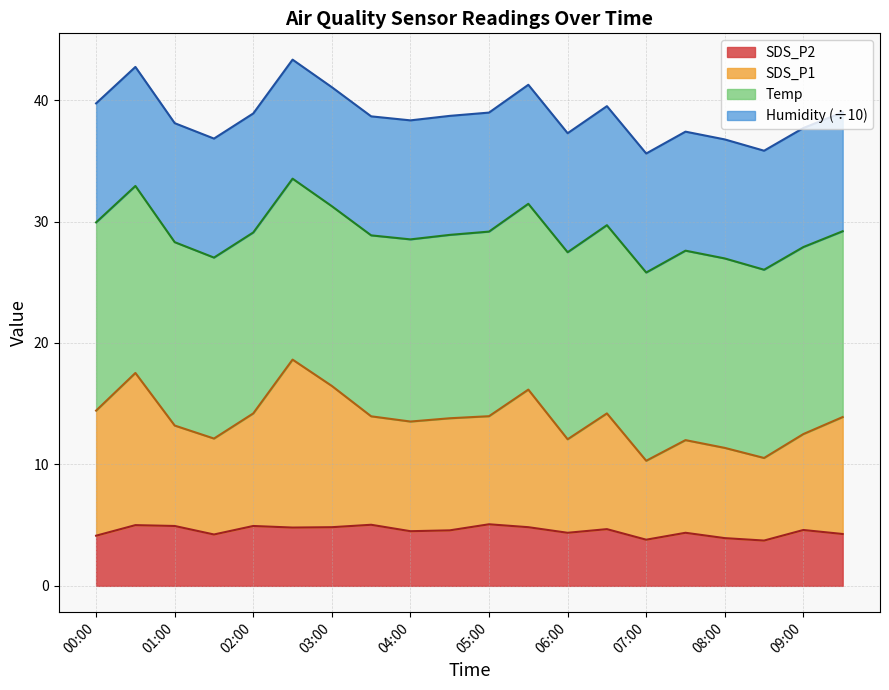

What is the total value across all series at 03:00?

41.1